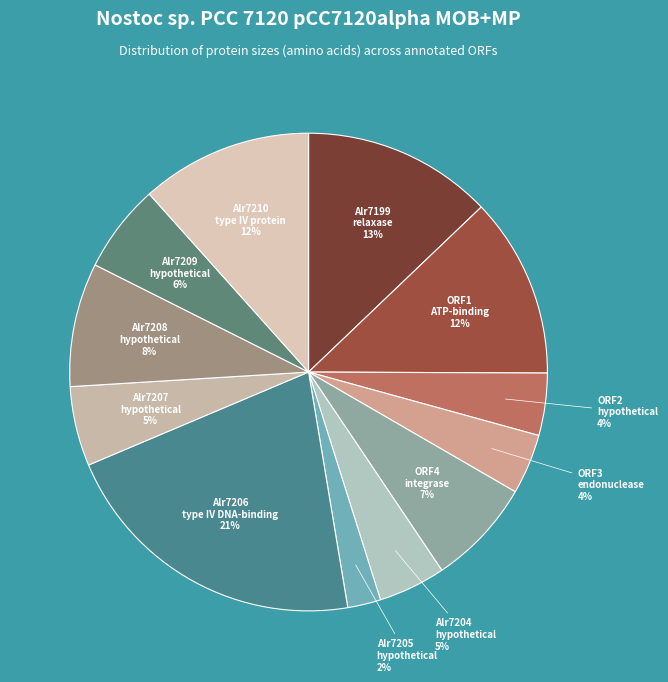

Is it true that ORF1 ATP-binding is 12% of the pie?

True